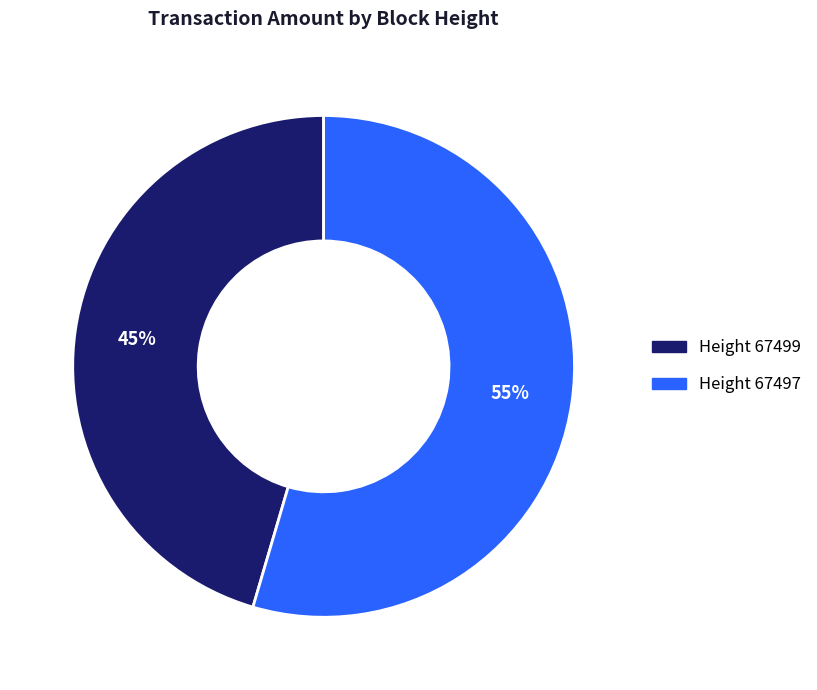

Which slice is the smallest?

Height 67499